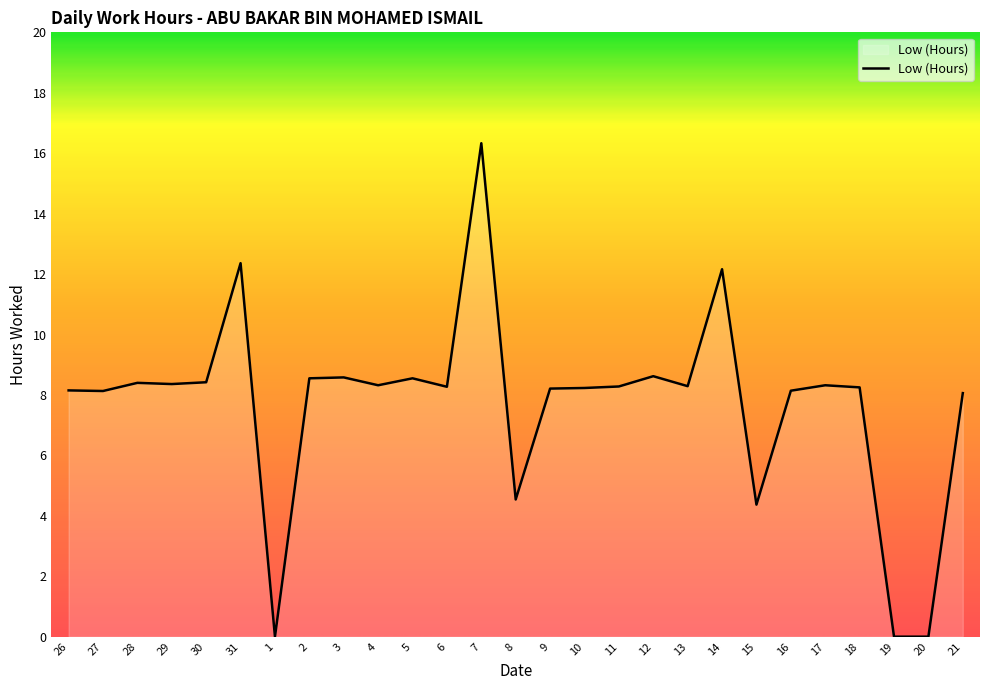

What is the average value?

7.7